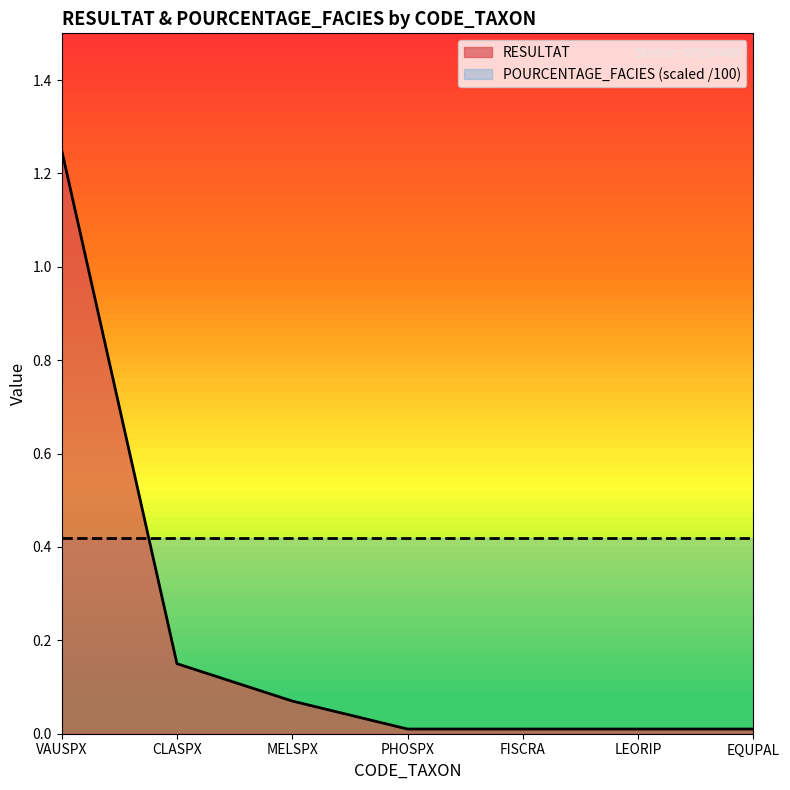

Reading left to right, list all the values displayed in this chart.

1.2	0.1	0.1	0.0	0.0	0.0	0.0